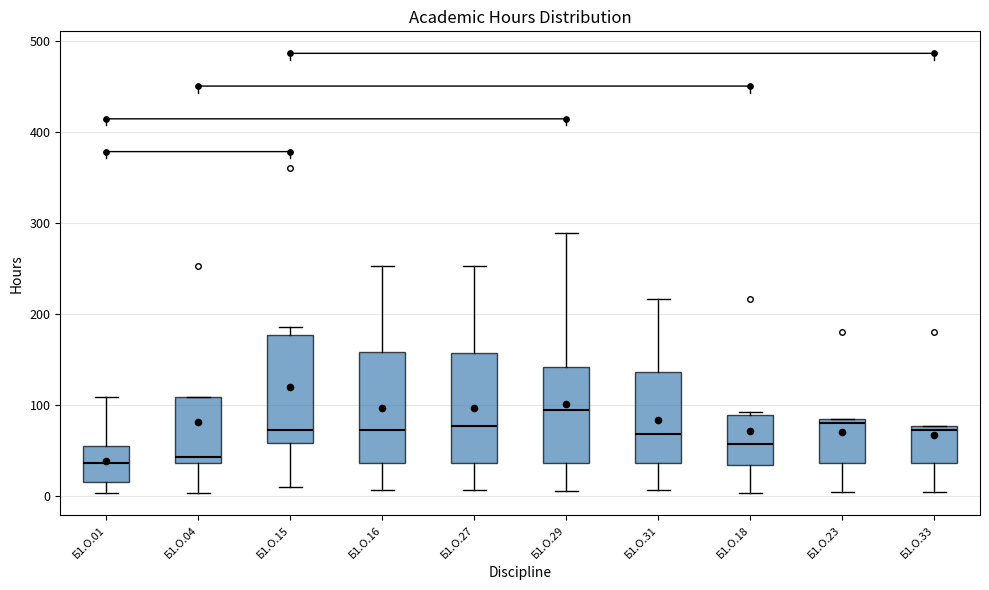

Reading left to right, read every box against the y-axis: the position of its median line, the range the box covers, and the ends of its whiskers. The values are not printed on the chart, so give them approximately, as read against the axis.

Б1.О.01: median 40, box 20 to 50, whiskers 0 to 110
Б1.О.04: median 40 (just above the box's lower edge), box 40 to 110, whiskers 0 to 110
Б1.О.15: median 70, box 60 to 180, whiskers 10 to 190
Б1.О.16: median 70, box 40 to 160, whiskers 10 to 250
Б1.О.27: median 80, box 40 to 160, whiskers 10 to 250
Б1.О.29: median 90, box 40 to 140, whiskers 10 to 290
Б1.О.31: median 70, box 40 to 140, whiskers 10 to 220
Б1.О.18: median 60, box 30 to 90, whiskers 0 to 90
Б1.О.23: median 80 (just below the box's upper edge), box 40 to 80, whiskers 0 to 80
Б1.О.33: median 70, box 40 to 80, whiskers 0 to 80